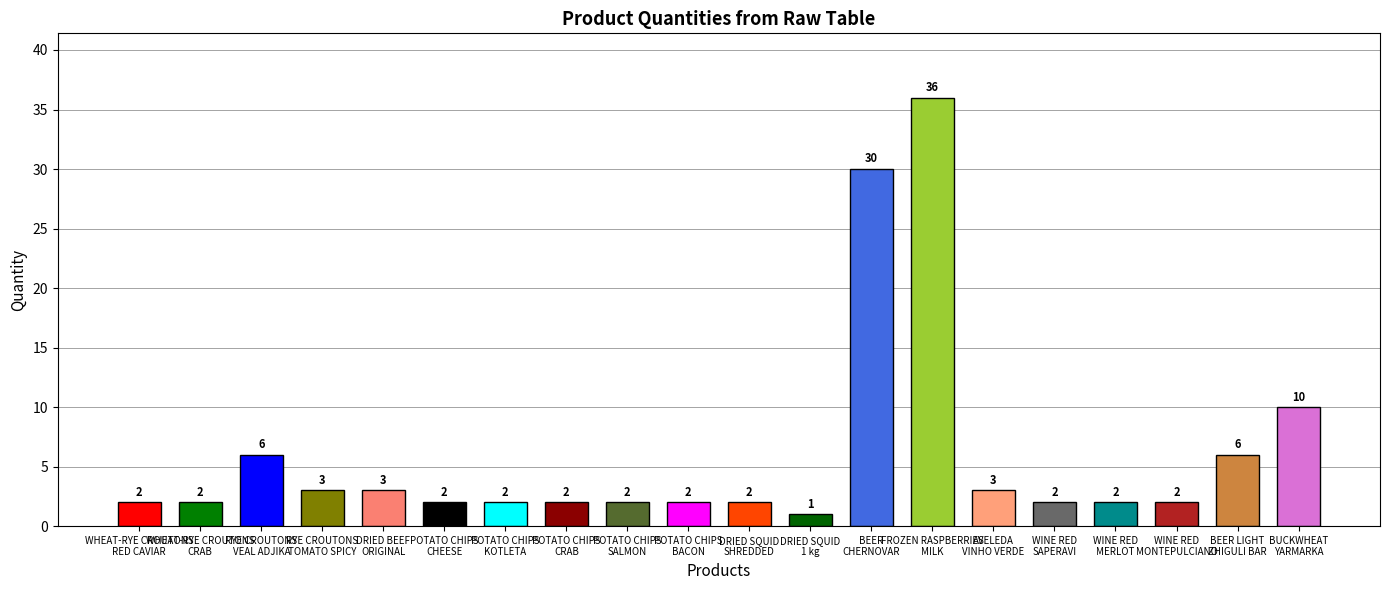

Reading right to left, what are all the values shown in this chart?

BUCKWHEAT
YARMARKA=10	BEER LIGHT
ZHIGULI BAR=6	WINE RED
MONTEPULCIANO=2	WINE RED
MERLOT=2	WINE RED
SAPERAVI=2	AVELEDA
VINHO VERDE=3	FROZEN RASPBERRIES
MILK=36	BEER
CHERNOVAR=30	DRIED SQUID
1 kg=1	DRIED SQUID
SHREDDED=2	POTATO CHIPS
BACON=2	POTATO CHIPS
SALMON=2	POTATO CHIPS
CRAB=2	POTATO CHIPS
KOTLETA=2	POTATO CHIPS
CHEESE=2	DRIED BEEF
ORIGINAL=3	RYE CROUTONS
TOMATO SPICY=3	RYE CROUTONS
VEAL ADJIKA=6	WHEAT-RYE CROUTONS
CRAB=2	WHEAT-RYE CROUTONS
RED CAVIAR=2